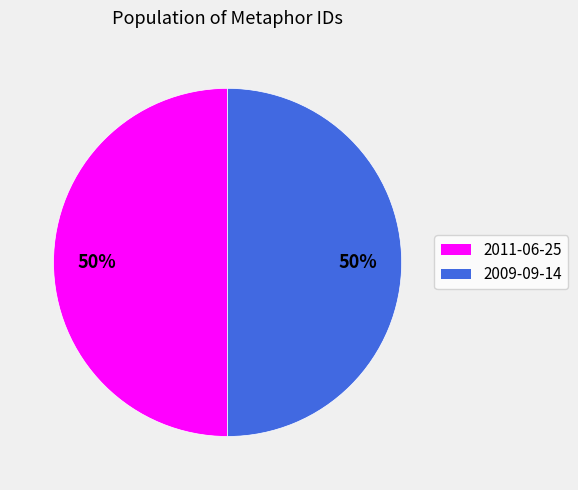

What percentage is the 2011-06-25 slice, to the nearest percent?

50%